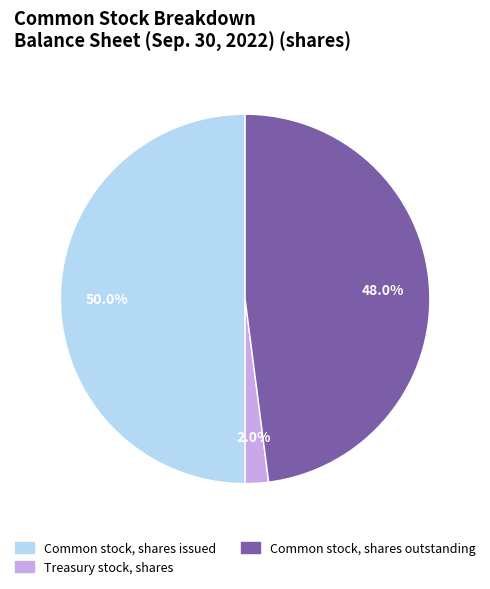

Is the sum of Common stock, shares issued and Common stock, shares outstanding greater than half?

Yes